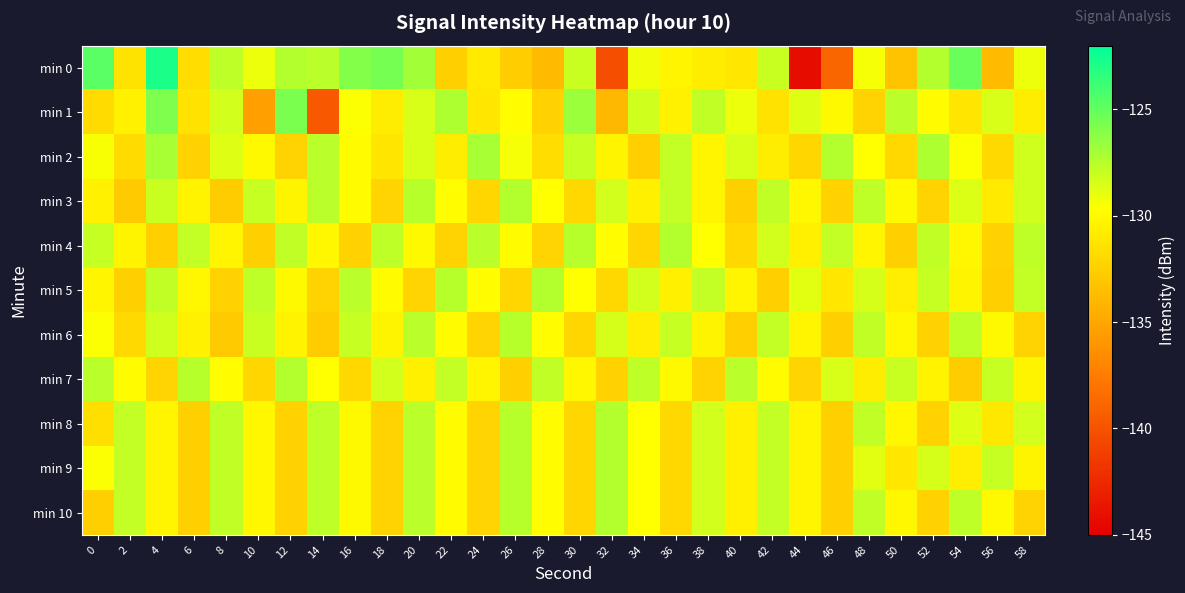

What is the spread (max minus min) of values at 50?

5.7